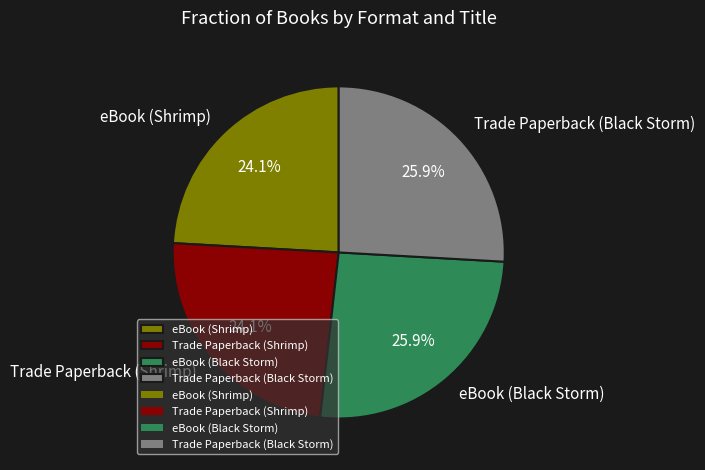

To the nearest percent, what is the difference between the eBook (Black Storm) and Trade Paperback (Shrimp) slice percentages?

2%